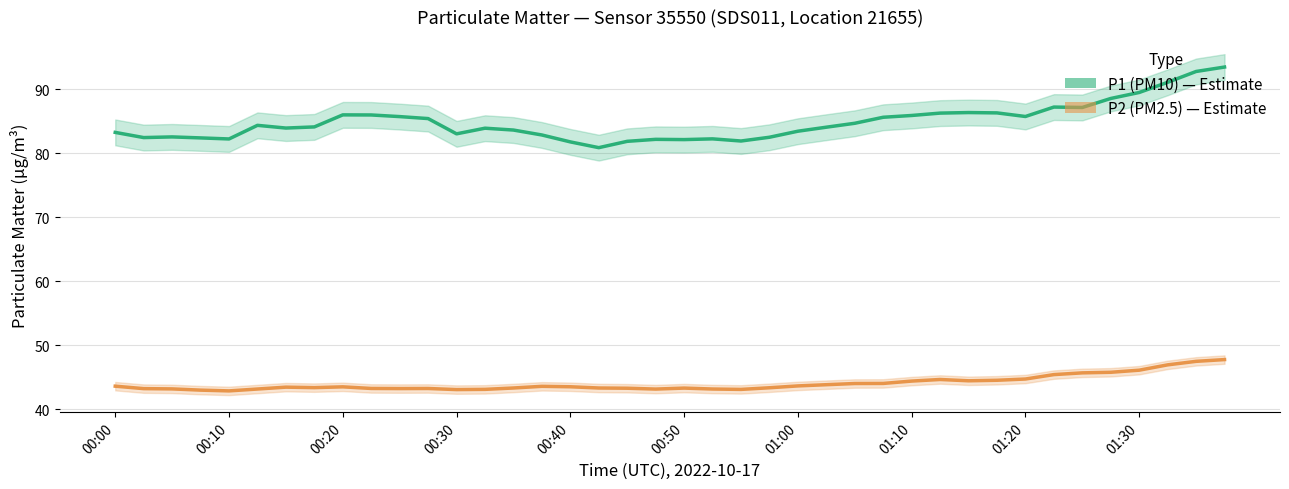

How many distinct data groups are displayed?

2